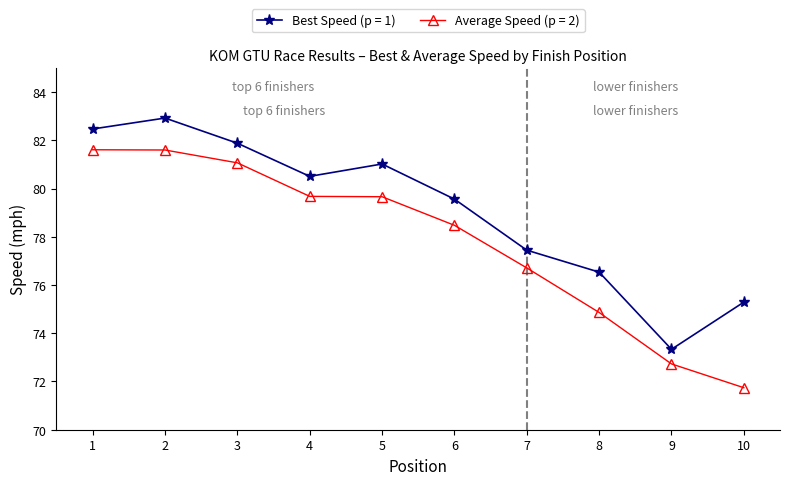

How many distinct data groups are displayed?

2